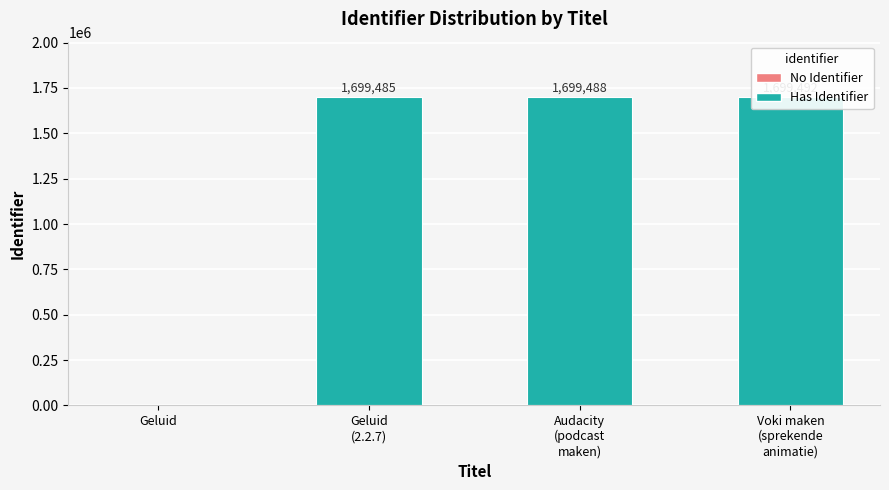

What position from the left is Audacity
(podcast
maken)?

3